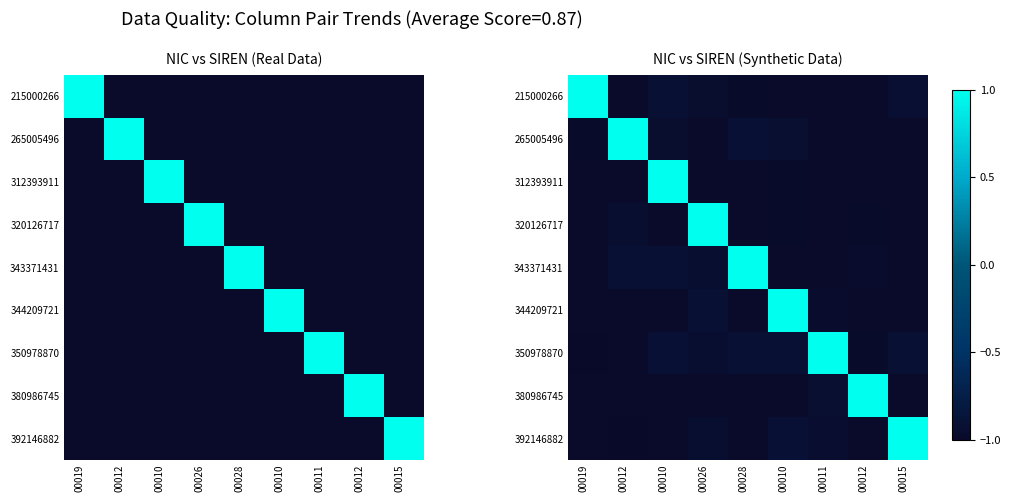

Which series changed the most between 00019 and 00028?

343371431